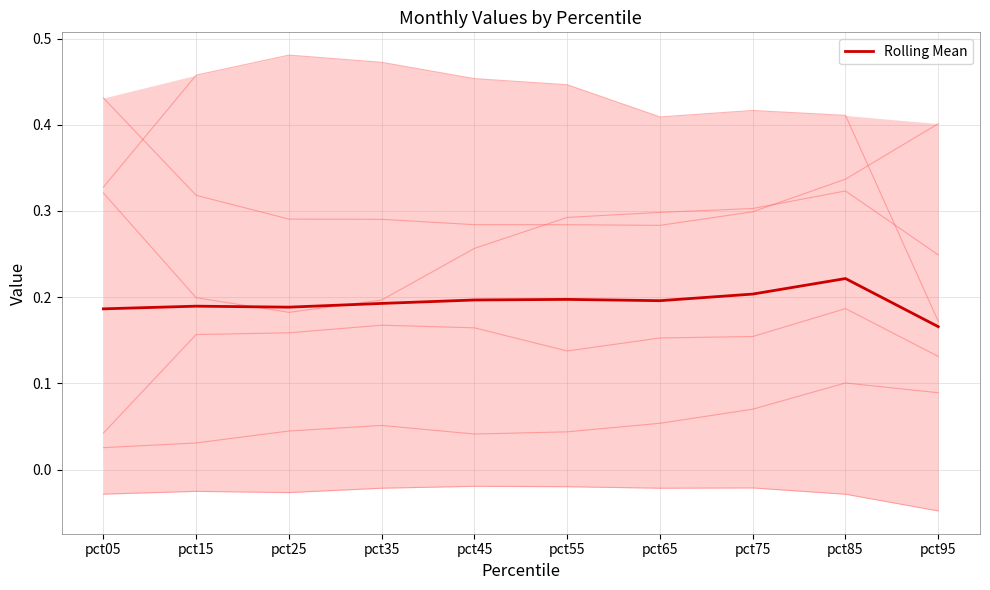

What is the difference between the maximum and minimum values?

0.1